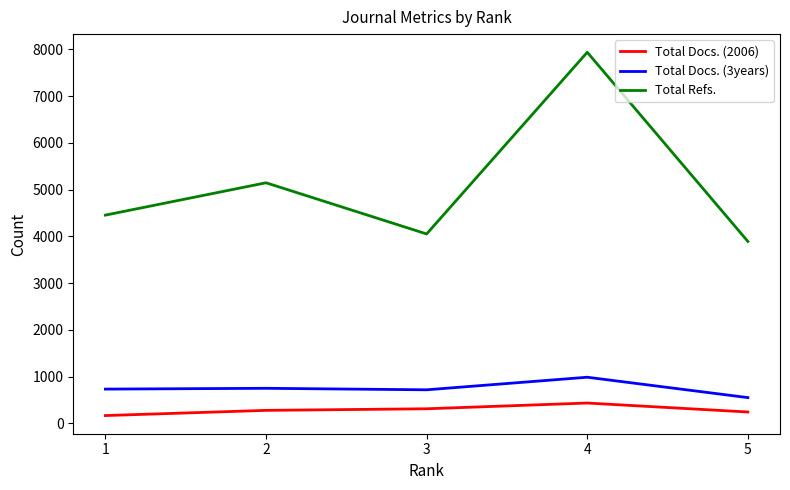

What is the smallest value displayed?

168